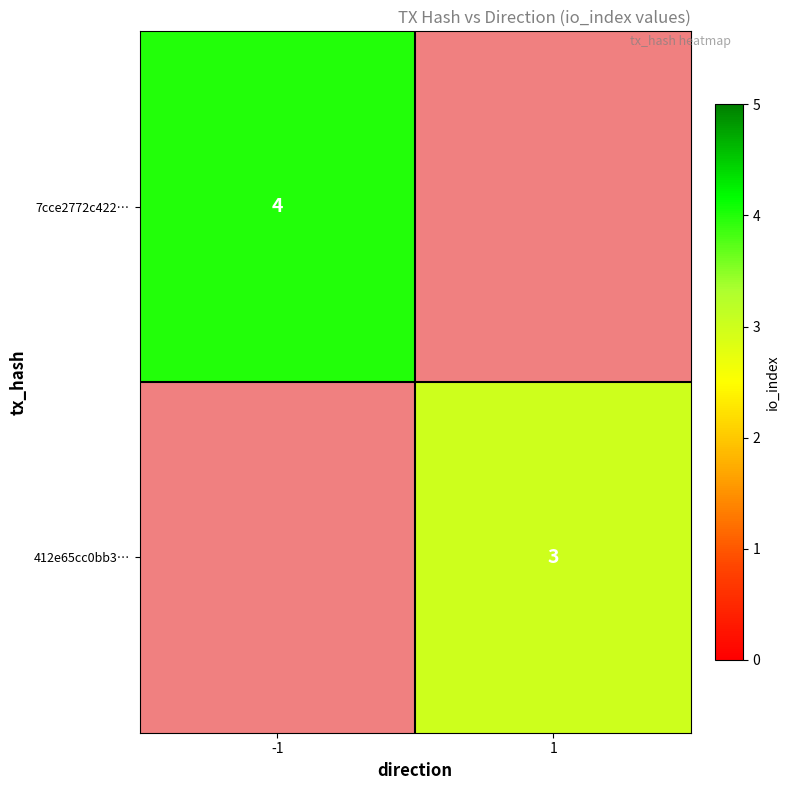

The 412e65cc0bb3… series shows 5 at 1. True or false?

False